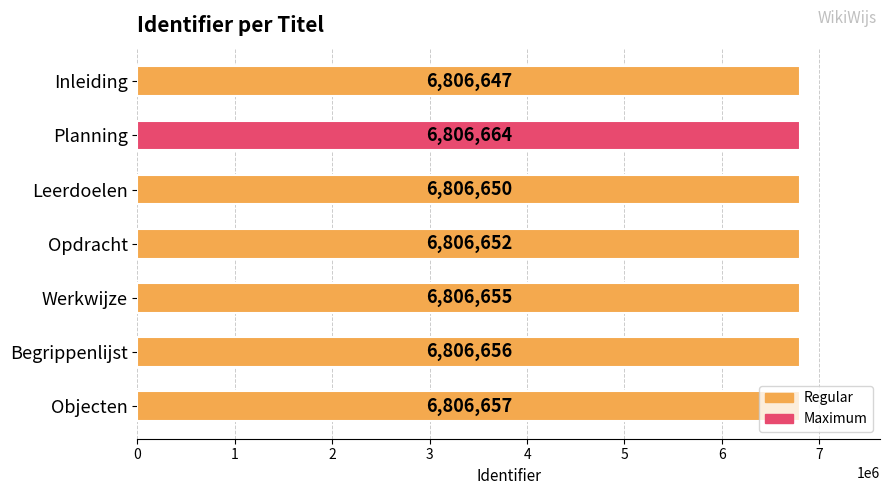

List the labels in order of value, largest first.

Planning, Objecten, Begrippenlijst, Werkwijze, Opdracht, Leerdoelen, Inleiding